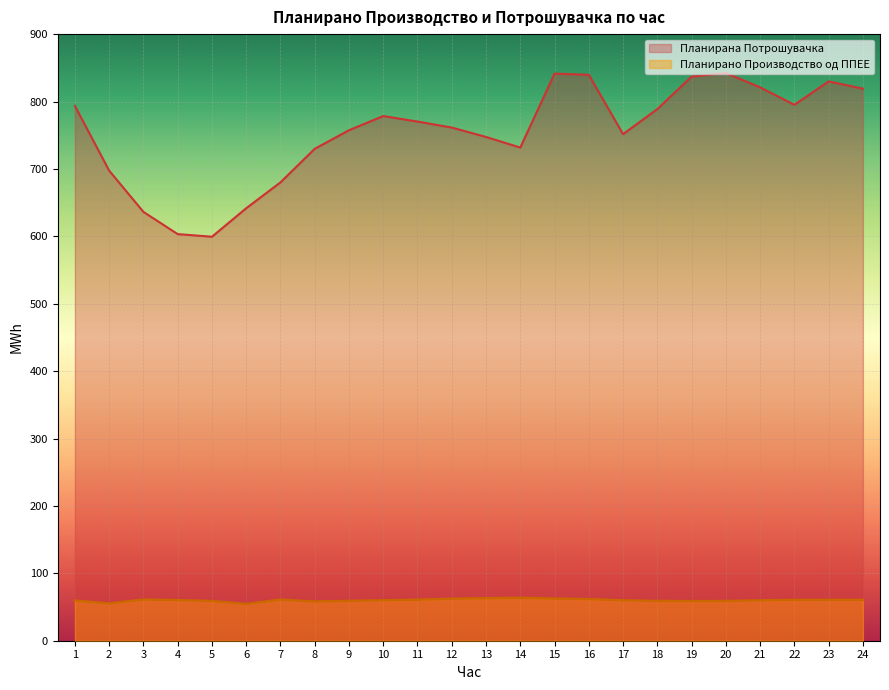

Reading left to right, list all the values displayed in this chart.

Планирано Производство од ППЕЕ: 1=59.6	2=55.3	3=61.1	4=60.3	5=58.9	6=54.5	7=61.0	8=58.1	9=59.1	10=60.0	11=60.8	12=62.3	13=63.0	14=63.6	15=62.6	16=61.7	17=59.9	18=59.0	19=58.8	20=58.9	21=59.9	22=60.6	23=60.6	24=60.7
Планирана Потрошувачка: 1=793.5	2=697.4	3=636.2	4=603.3	5=599.4	6=641.7	7=680.0	8=729.9	9=757.4	10=778.5	11=770.3	12=761.4	13=747.5	14=731.7	15=841.4	16=839.6	17=751.6	18=788.8	19=837.0	20=842.3	21=821.1	22=795.1	23=829.9	24=819.1